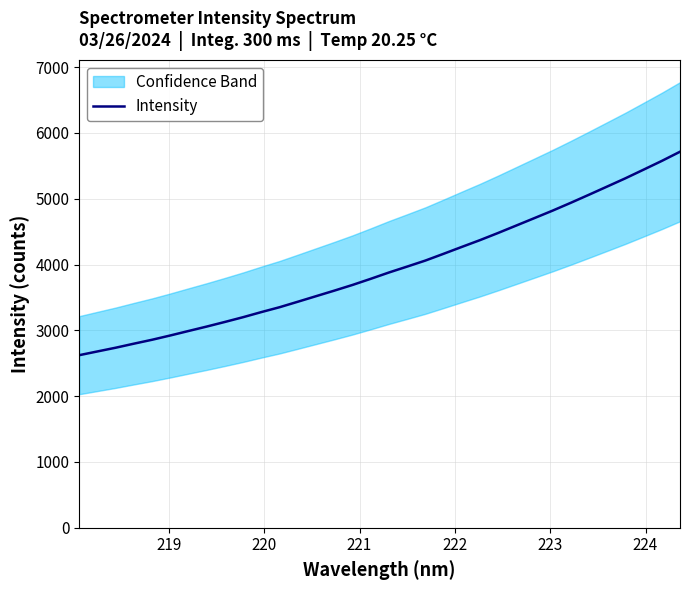

The chart shows a value of 6289.8 at 19. True or false?

False